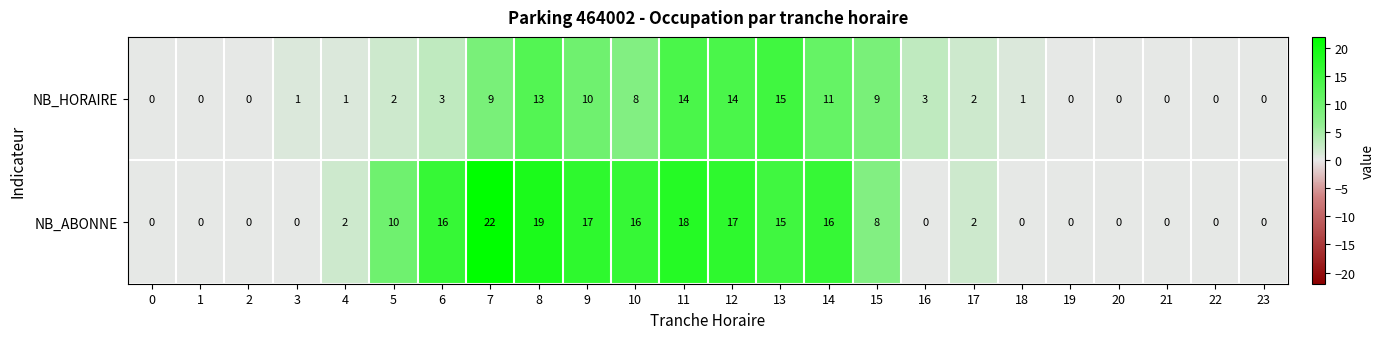

Between 10 and 18, which series saw the biggest shift?

NB_ABONNE